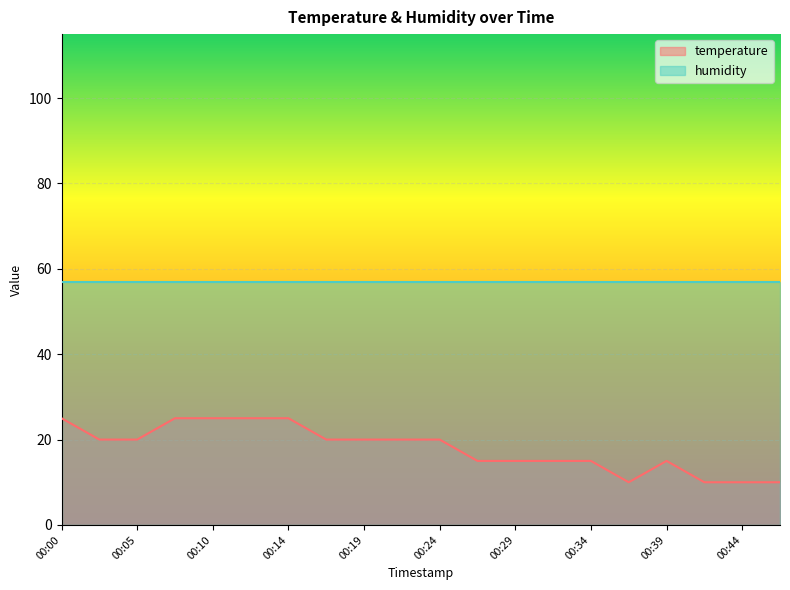

How many lines are shown in the chart?

2